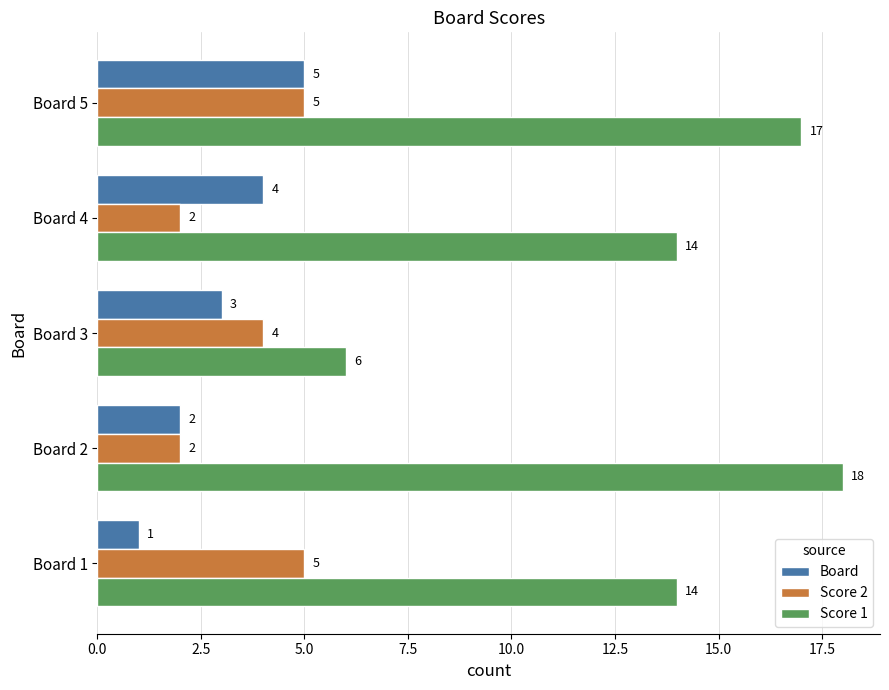

What is the sum of all Board values?

15